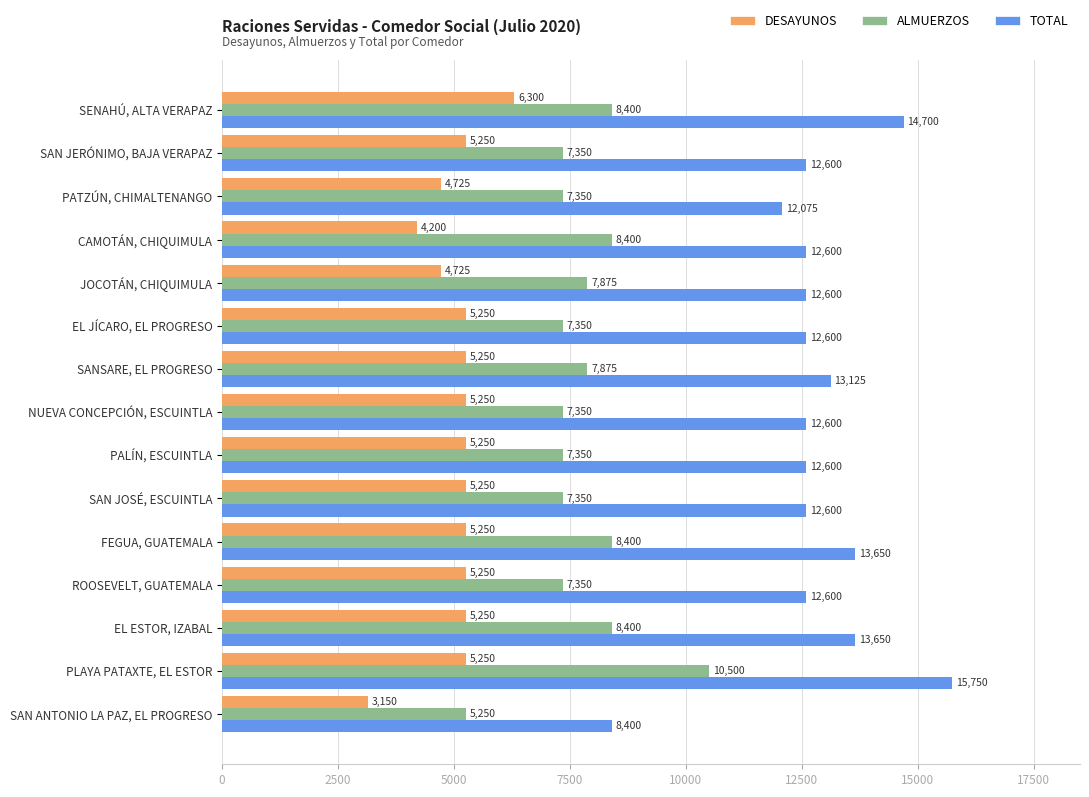

The value of ALMUERZOS at SAN JOSÉ, ESCUINTLA is 12473. True or false?

False